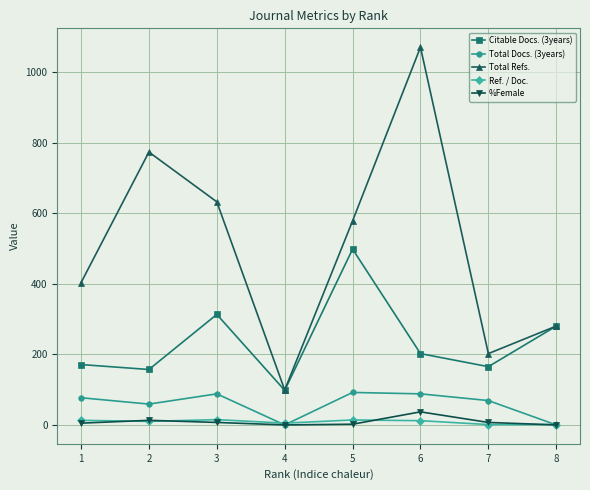

The Citable Docs. (3years) series shows 70 at 1. True or false?

False